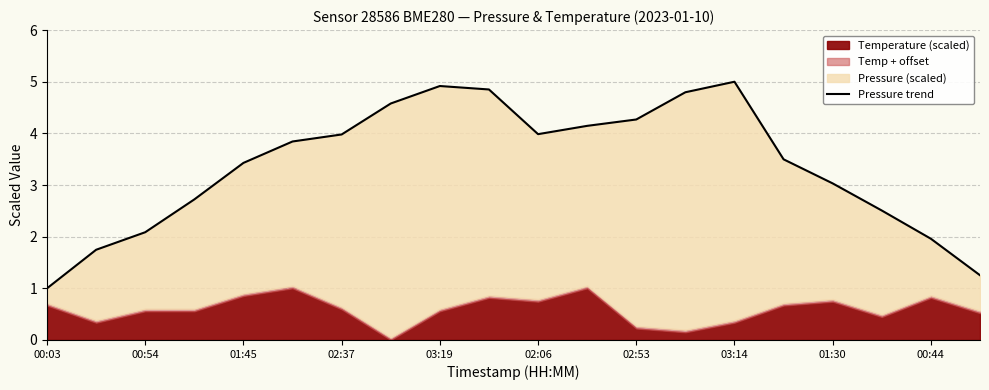

What is the average value?

3.4